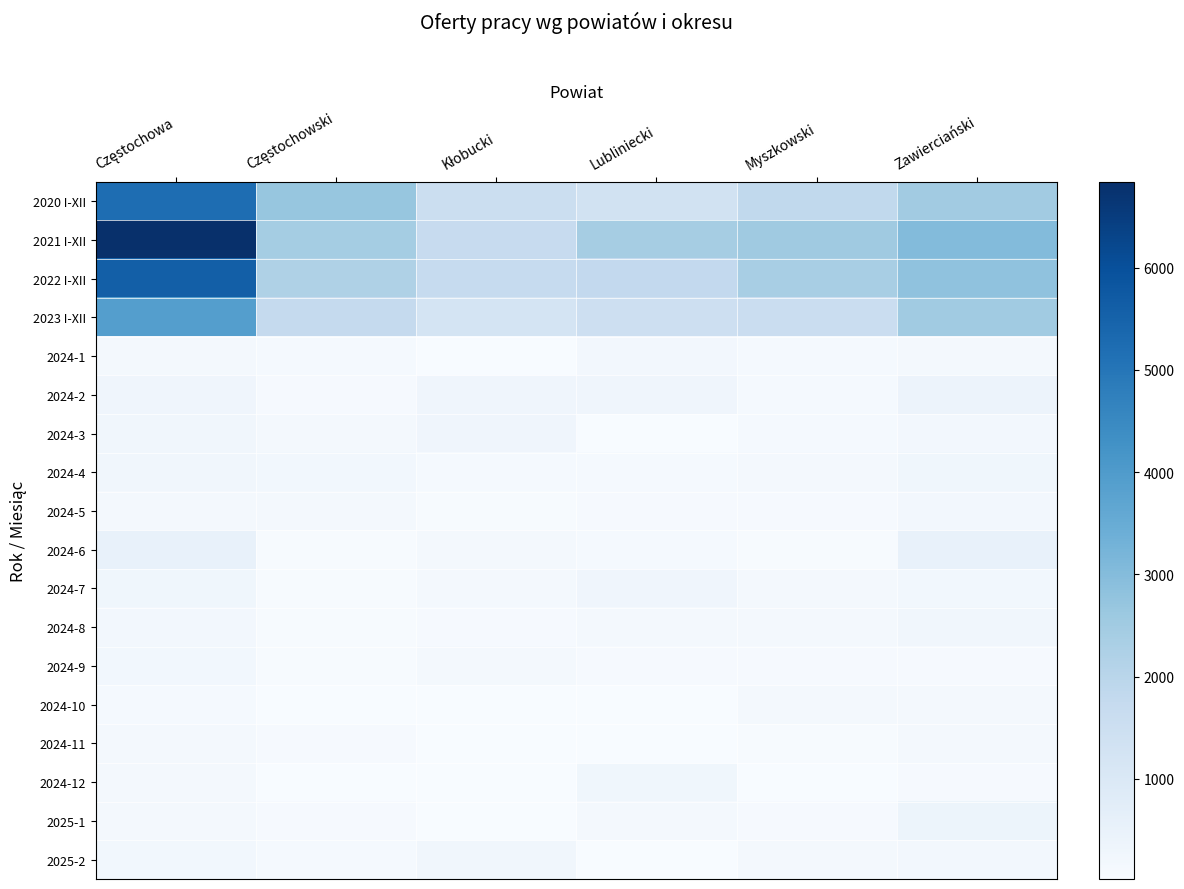

What is the total value across all series at Myszkowski?

9806